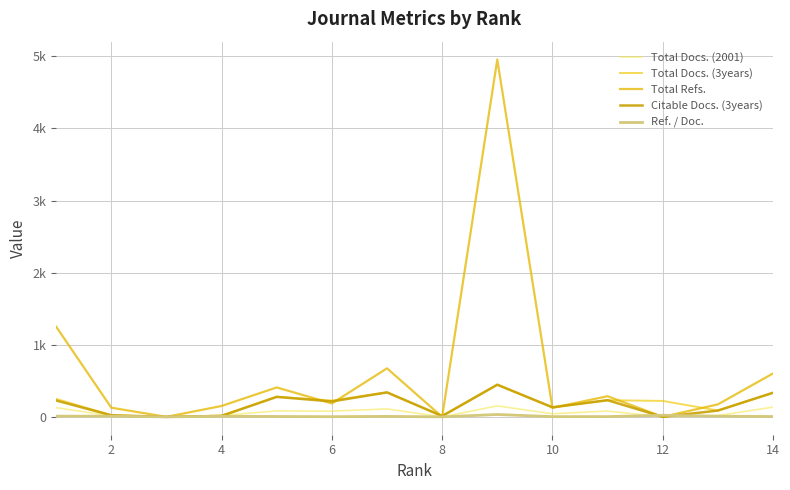

Does the chart display data point markers on the line(s)?

No